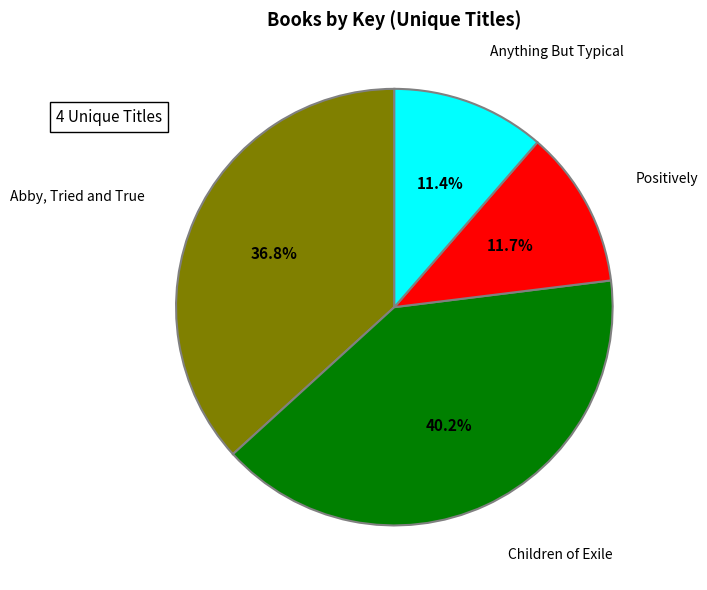

Does any single category account for the majority?

No